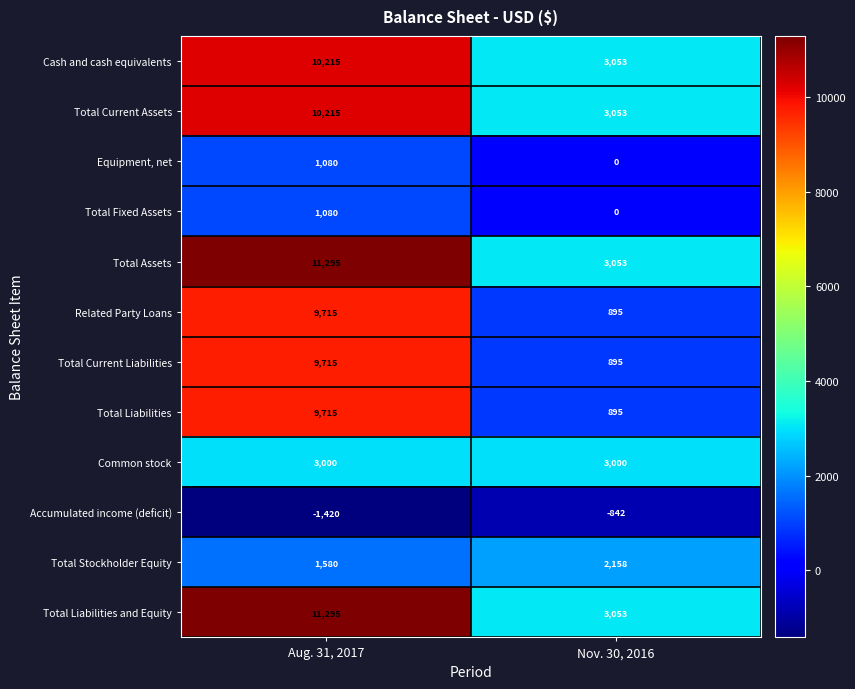

Reading left to right, what are all the values shown in this chart?

Cash and cash equivalents: Aug. 31, 2017=10215	Nov. 30, 2016=3053
Total Current Assets: Aug. 31, 2017=10215	Nov. 30, 2016=3053
Equipment, net: Aug. 31, 2017=1080	Nov. 30, 2016=0
Total Fixed Assets: Aug. 31, 2017=1080	Nov. 30, 2016=0
Total Assets: Aug. 31, 2017=11295	Nov. 30, 2016=3053
Related Party Loans: Aug. 31, 2017=9715	Nov. 30, 2016=895
Total Current Liabilities: Aug. 31, 2017=9715	Nov. 30, 2016=895
Total Liabilities: Aug. 31, 2017=9715	Nov. 30, 2016=895
Common stock: Aug. 31, 2017=3000	Nov. 30, 2016=3000
Accumulated income (deficit): Aug. 31, 2017=-1420	Nov. 30, 2016=-842
Total Stockholder Equity: Aug. 31, 2017=1580	Nov. 30, 2016=2158
Total Liabilities and Equity: Aug. 31, 2017=11295	Nov. 30, 2016=3053